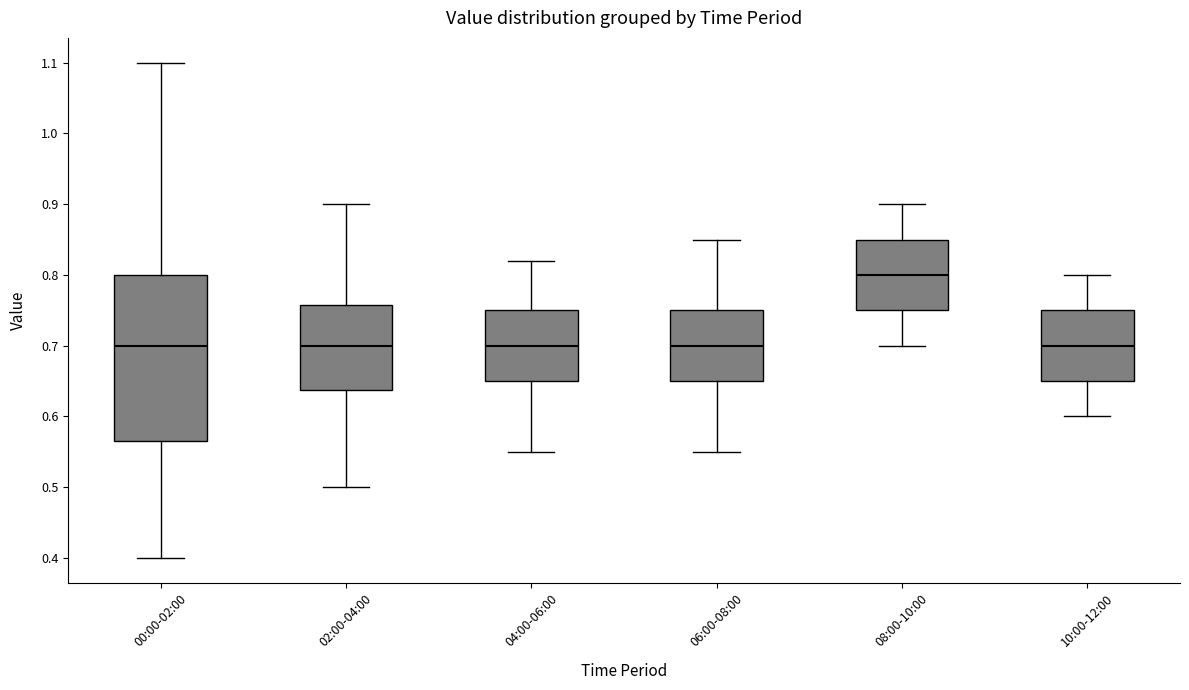

Where is the upper edge of the box for 00:00-02:00 on the y-axis? The values are not printed on the chart, so give them approximately, as read against the axis.

0.80